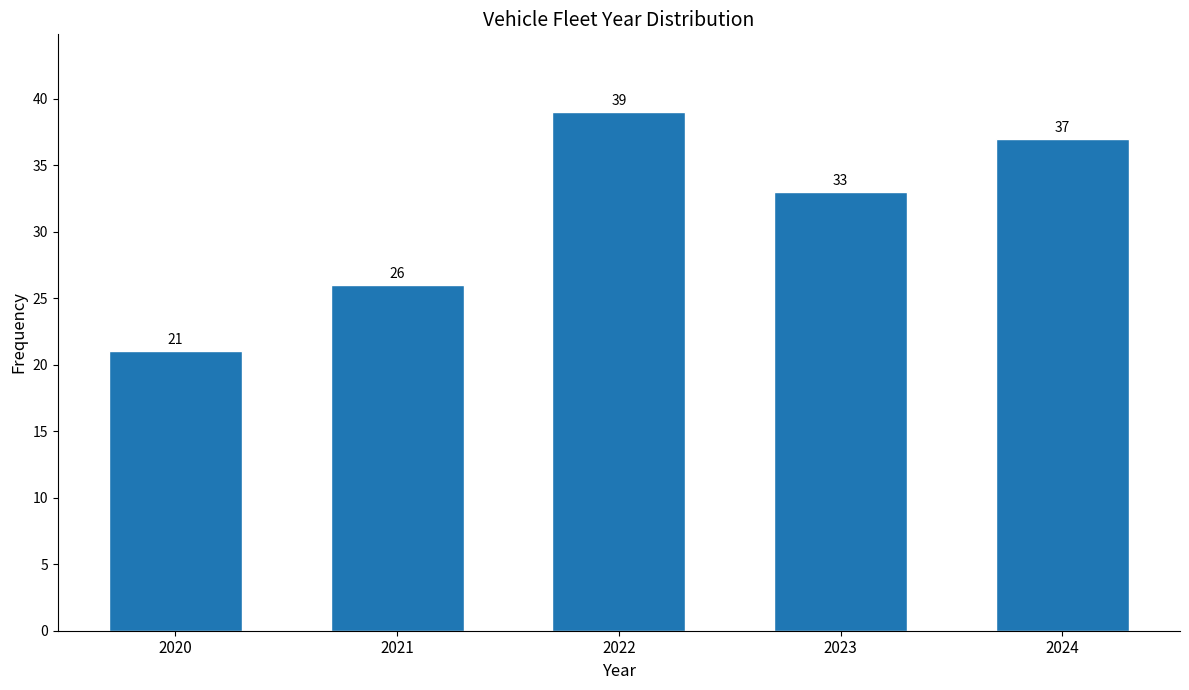

Reading right to left, list all the values displayed in this chart.

37	33	39	26	21